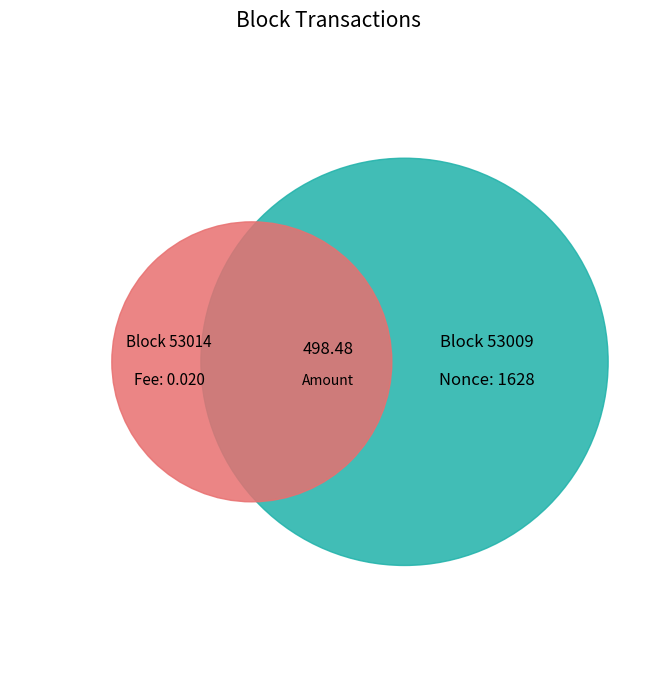

How many segments does this pie chart have?

2